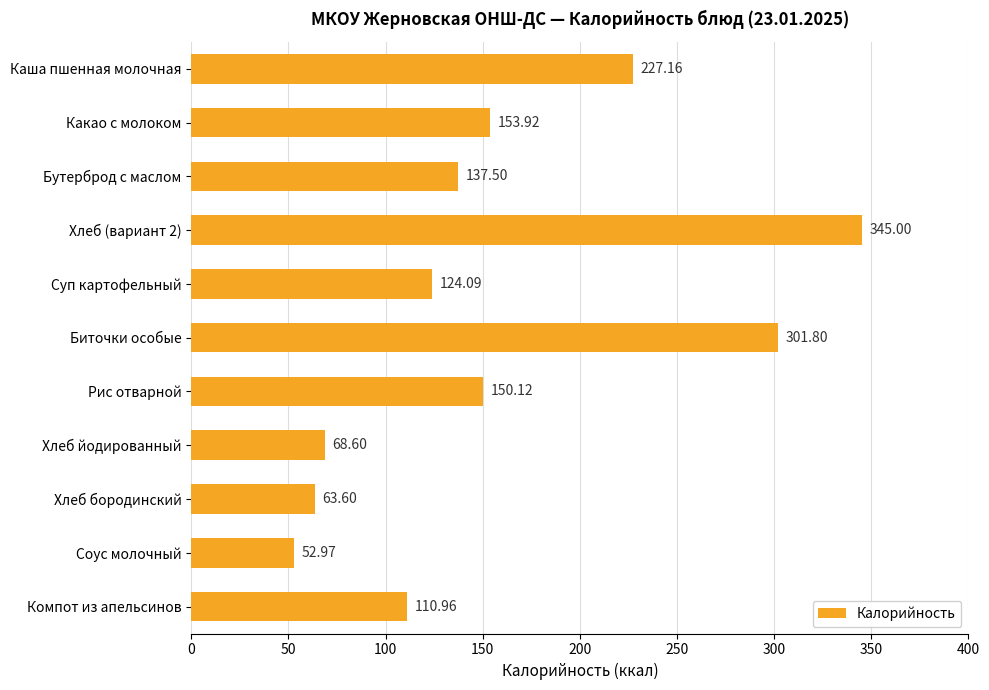

Rank the categories by value from lowest to highest.

Соус молочный, Хлеб бородинский, Хлеб йодированный, Компот из апельсинов, Суп картофельный, Бутерброд с маслом, Рис отварной, Какао с молоком, Каша пшенная молочная, Биточки особые, Хлеб (вариант 2)